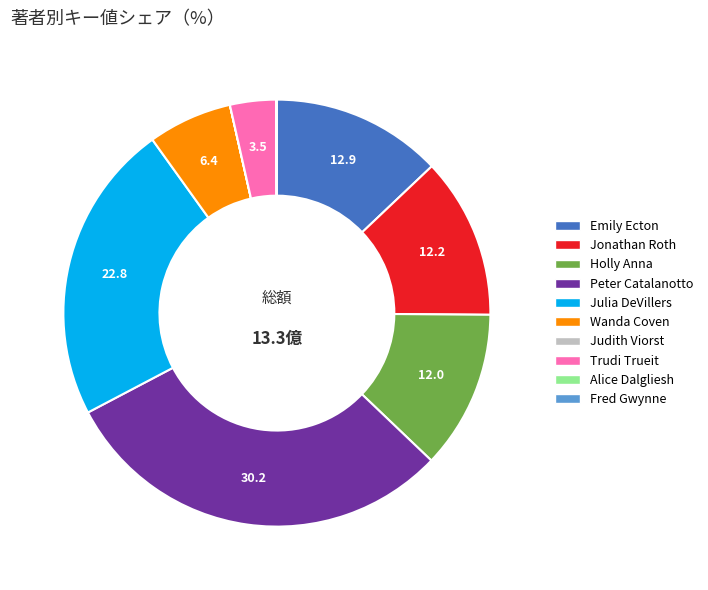

Is there a majority slice in this chart?

No